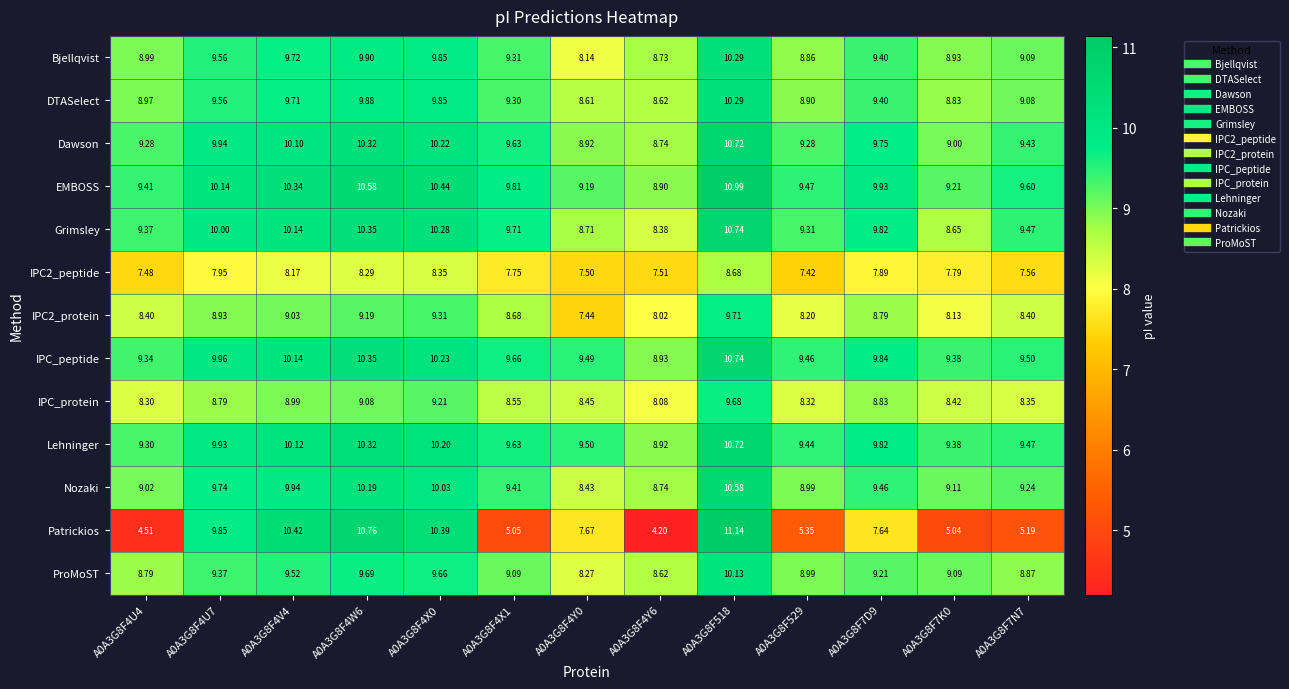

Is the value of Grimsley at A0A3G8F4X0 greater than the value of EMBOSS at A0A3G8F4U4?

Yes